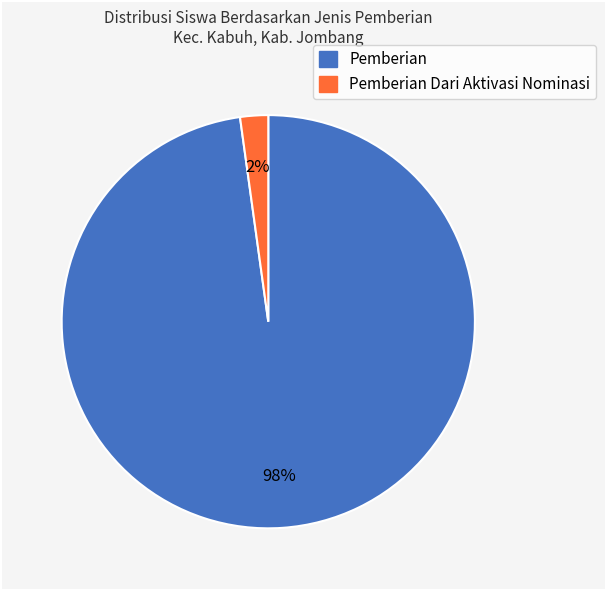

To the nearest percent, what is the combined percentage of Pemberian and Pemberian Dari Aktivasi Nominasi?

100%